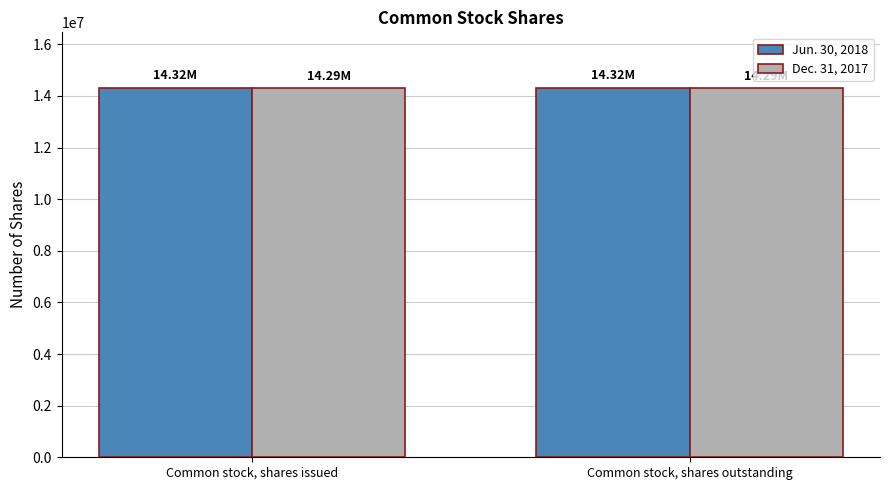

What is the sum of all Dec. 31, 2017 values?

28588766